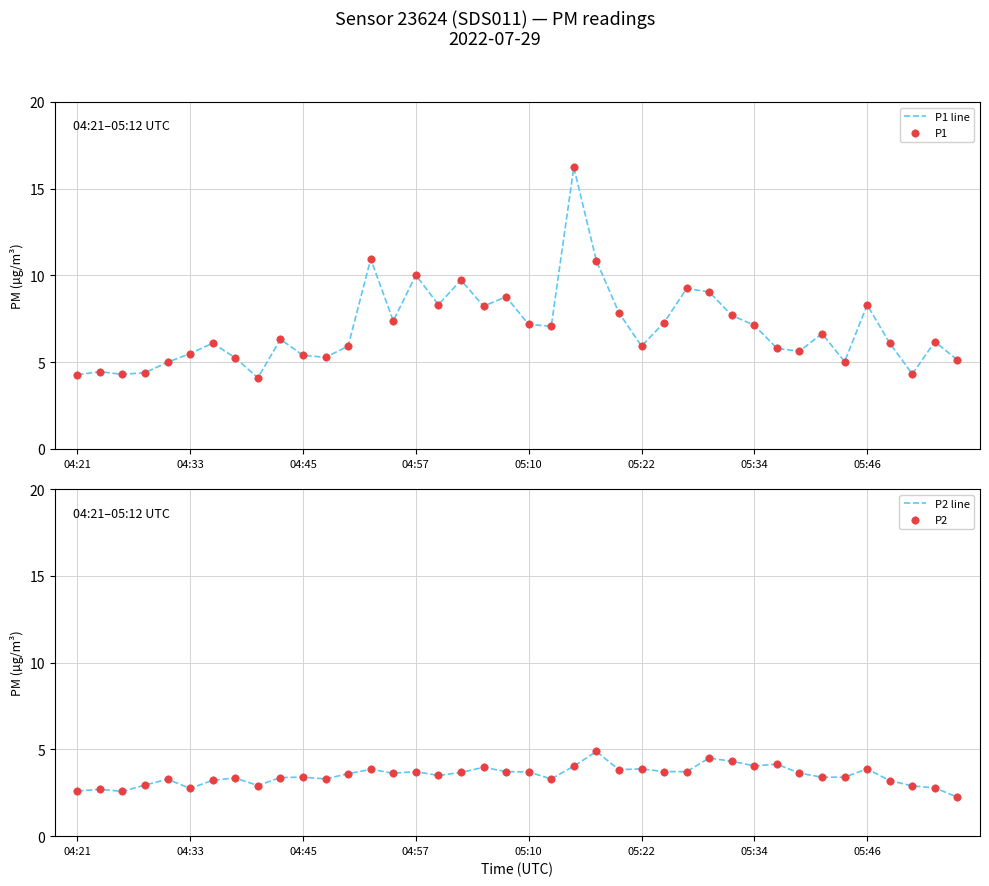

Which series has the largest Y range (max minus min)?

P1 line